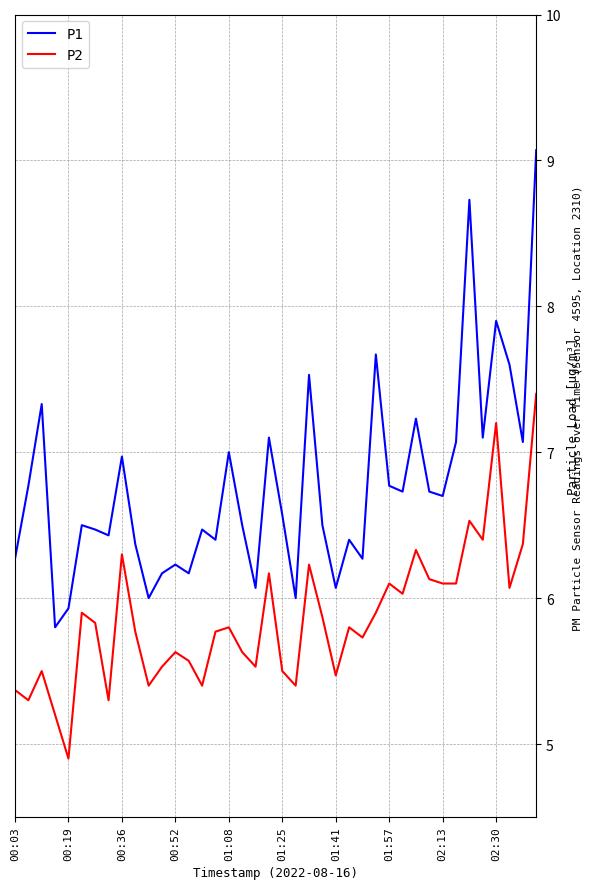

What is the maximum value shown in the chart?

9.1